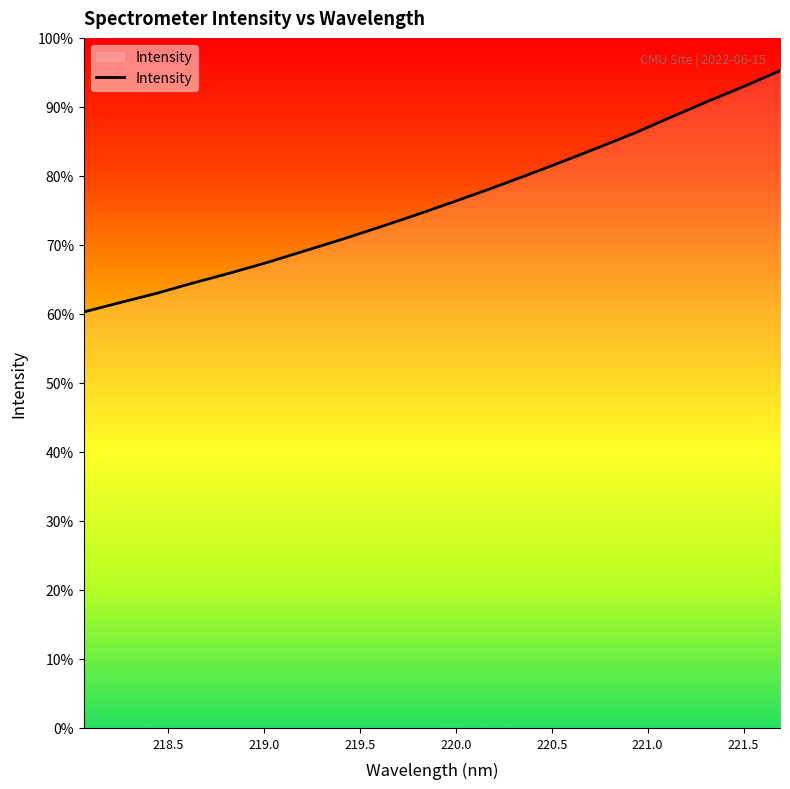

Is this an area chart (filled region under the line)?

Yes